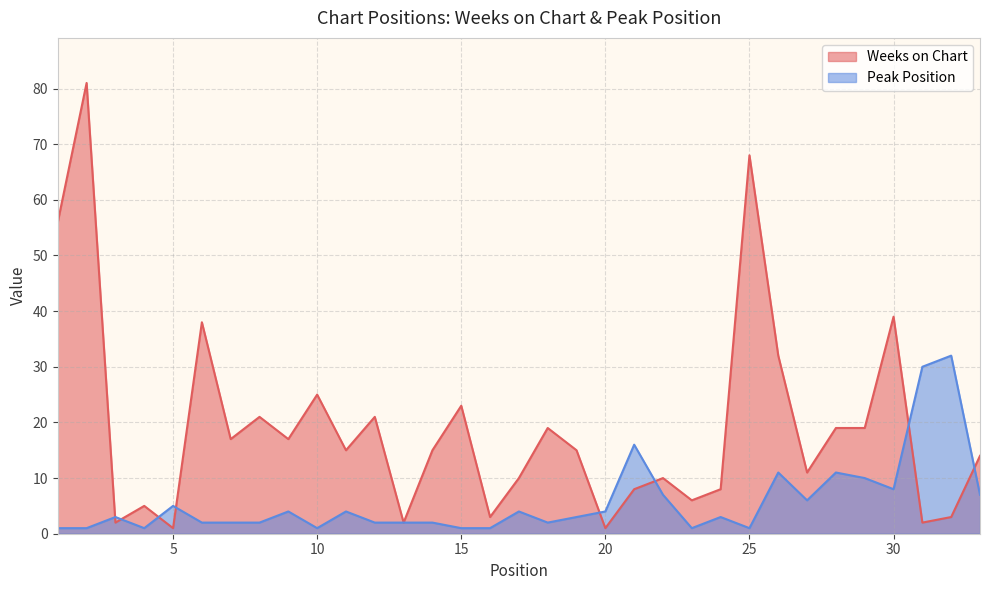

Reading left to right, transcribe all the data shown in this chart.

Weeks on Chart: 56	81	2	5	1	38	17	21	17	25	15	21	2	15	23	3	10	19	15	1	8	10	6	8	68	32	11	19	19	39	2	3	14
Peak Position: 1	1	3	1	5	2	2	2	4	1	4	2	2	2	1	1	4	2	3	4	16	7	1	3	1	11	6	11	10	8	30	32	7